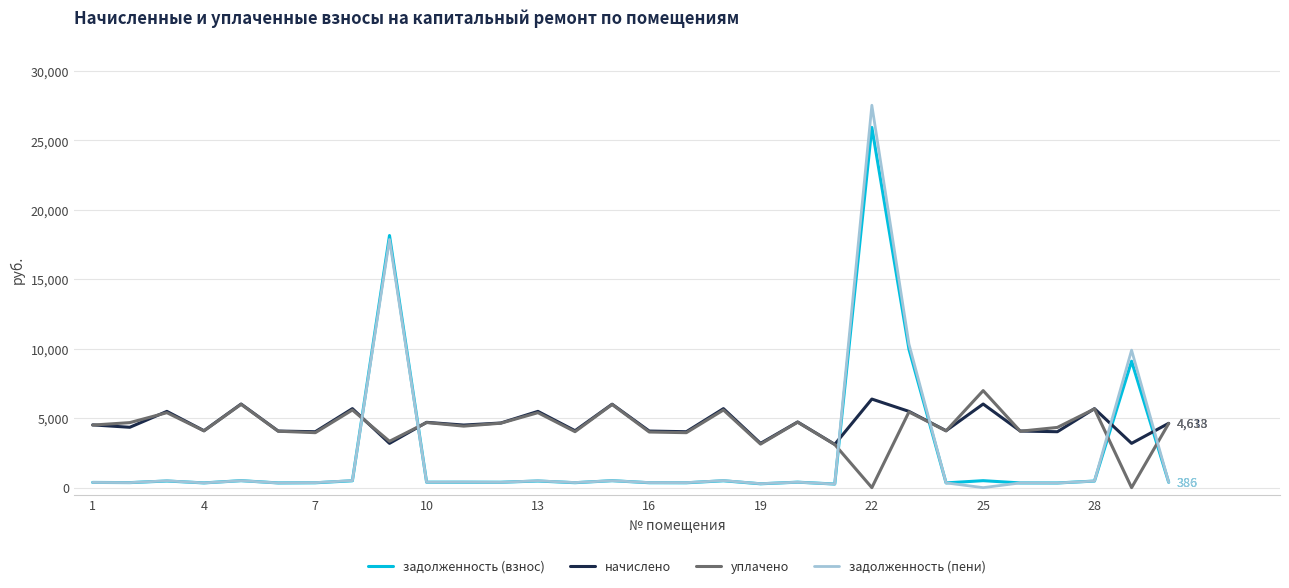

What is the highest value of the начислено series?

6377.6